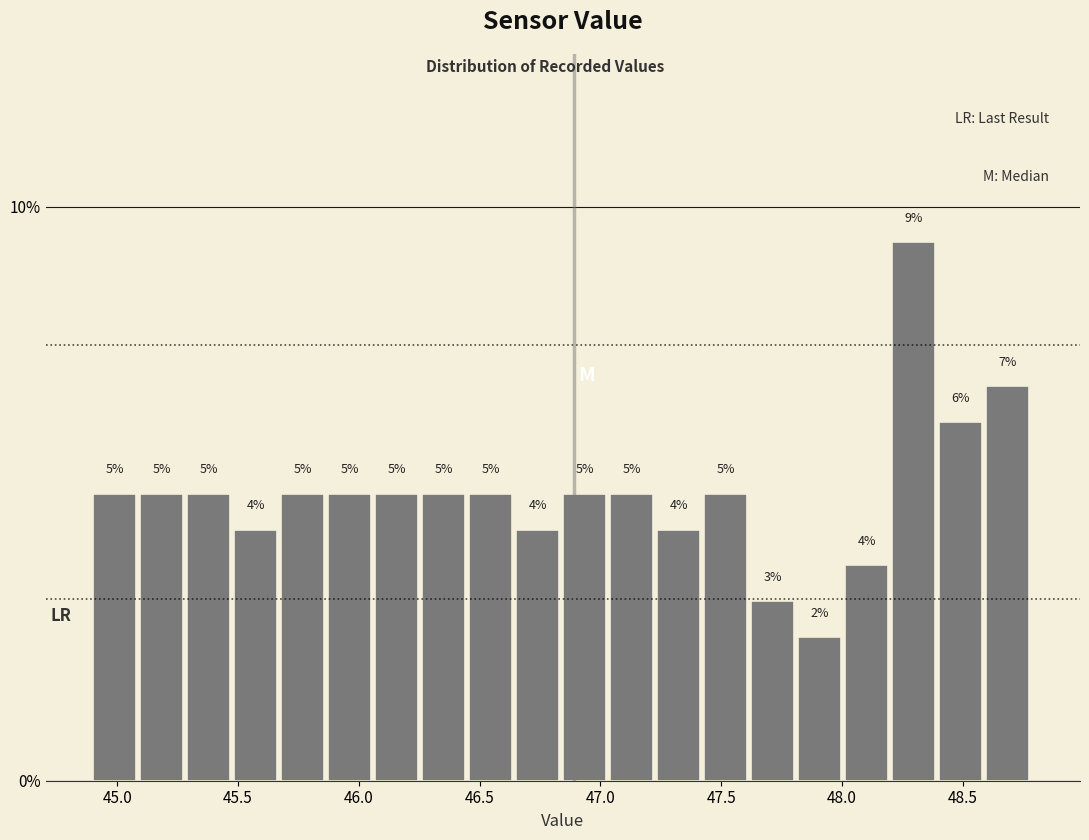

Read against the x-axis, roughly where is the centre of the tallest bar?

48.30